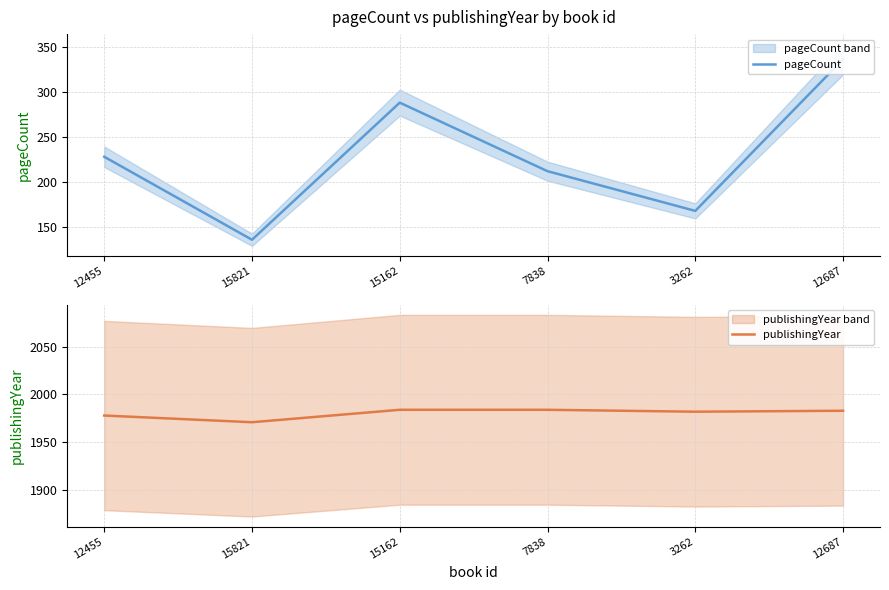

List the labels in order of pageCount value, largest first.

12687, 15162, 12455, 7838, 3262, 15821